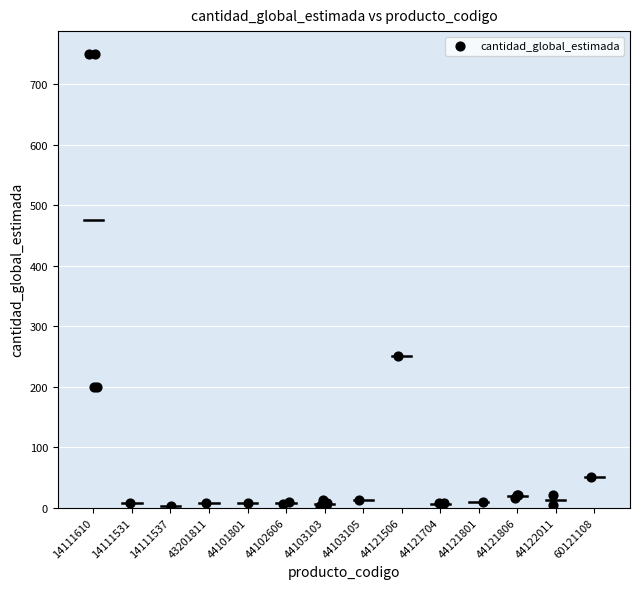

What Y value in the scatter plot is closest to 376?

250